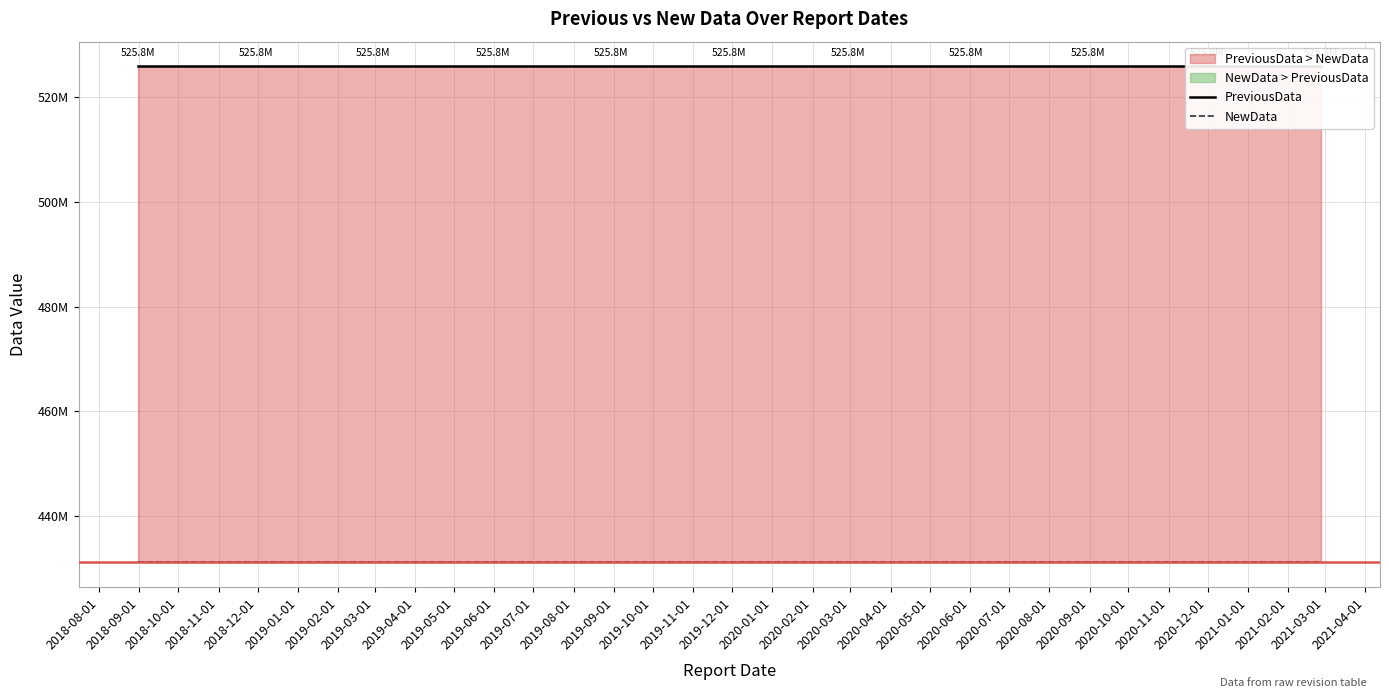

True or false: NewData has more than 1 interior local peaks.

False